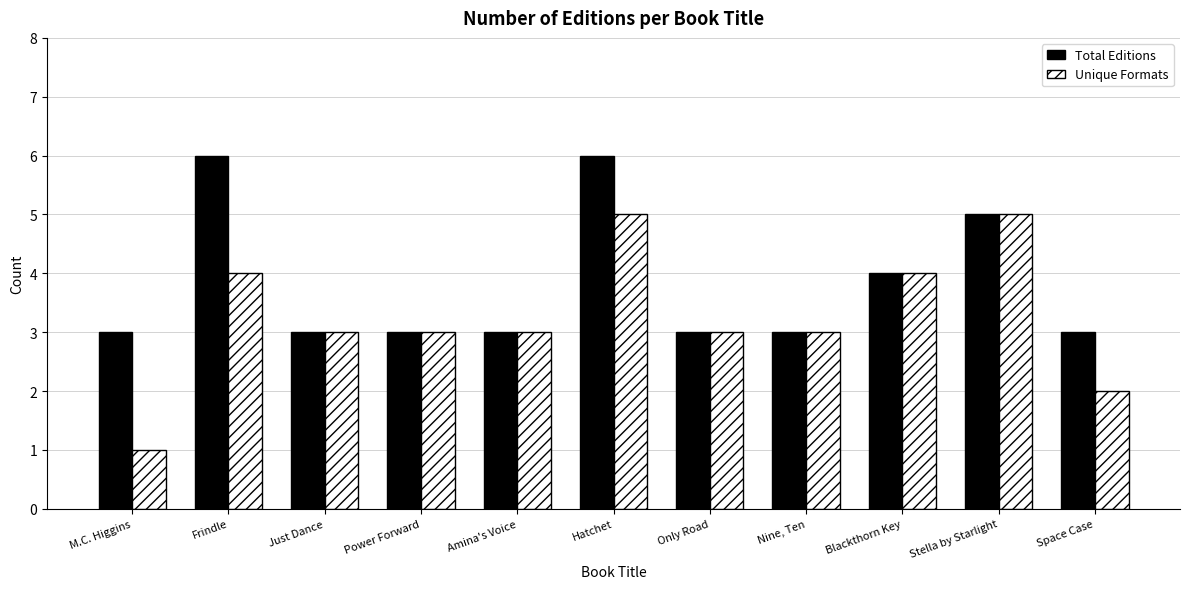

At which label is Total Editions closest to 4?

Blackthorn Key